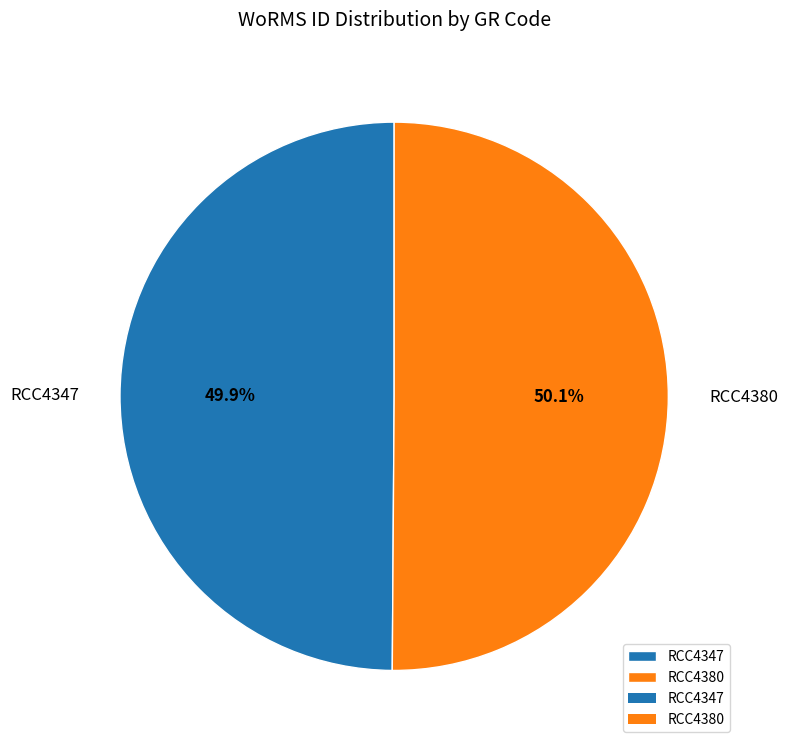

Does any single category account for the majority?

Yes